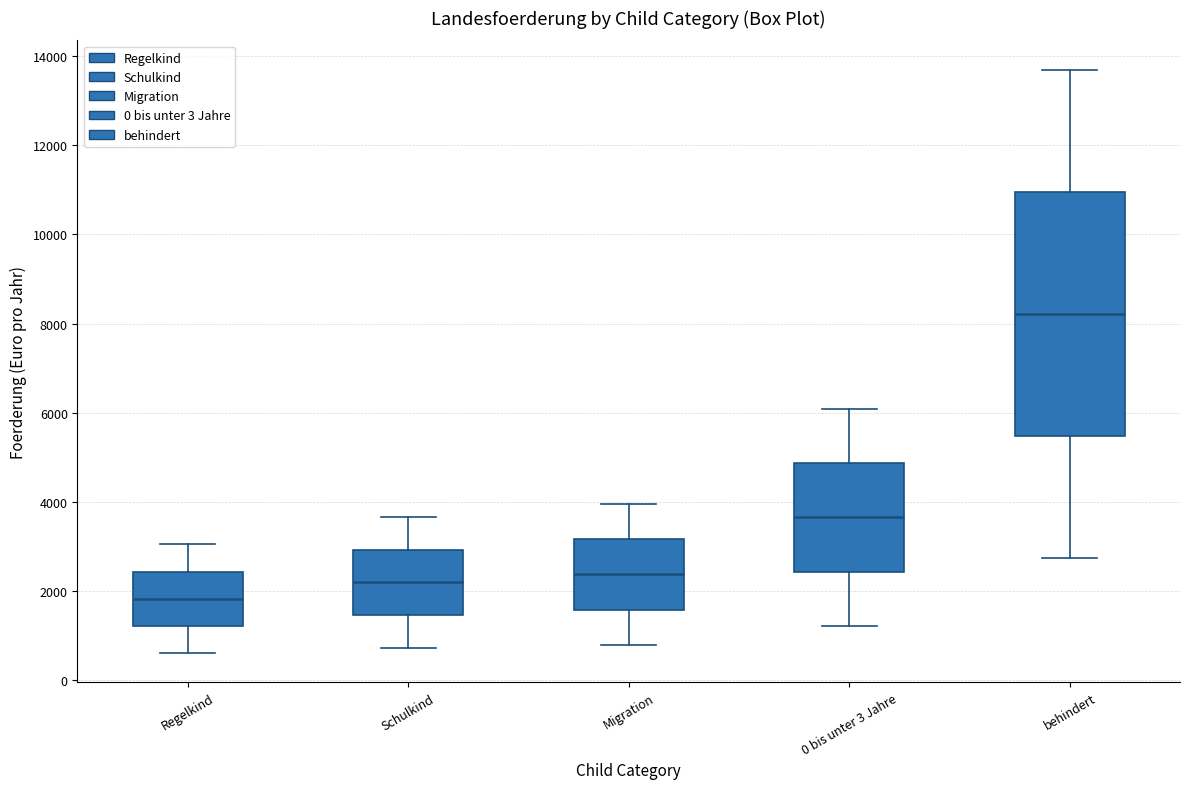

Comparing the boxes themselves (not the whiskers), which one is the tallest?

behindert